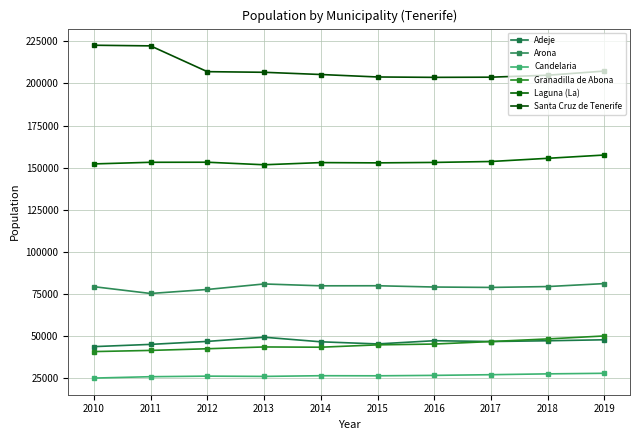

How many distinct data groups are displayed?

6